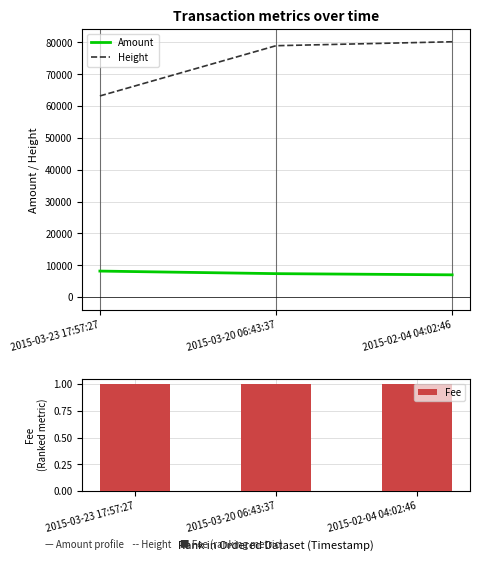

What is the label of the 2nd bar from the left?

2015-03-20 06:43:37